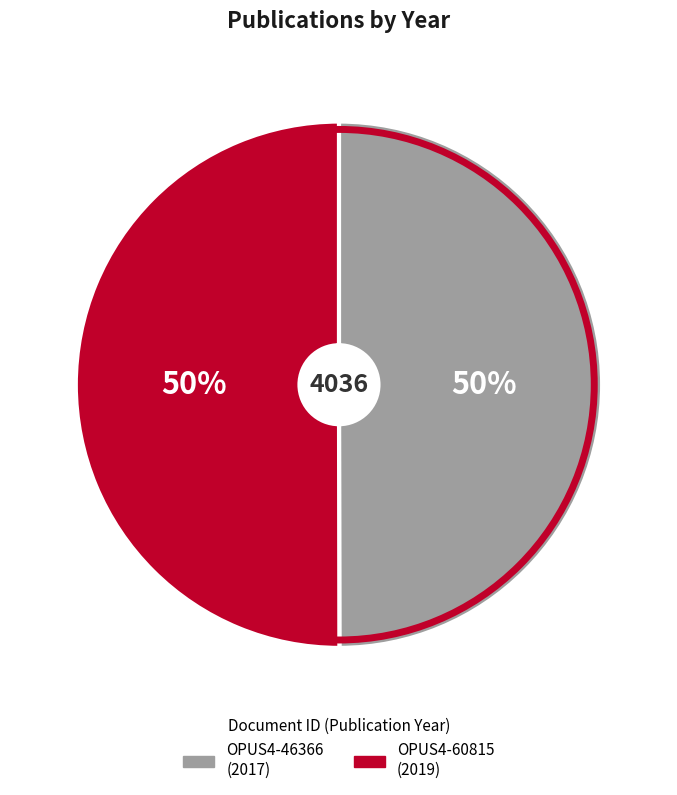

To the nearest percent, what percentage of the pie is OPUS4-60815?

50%